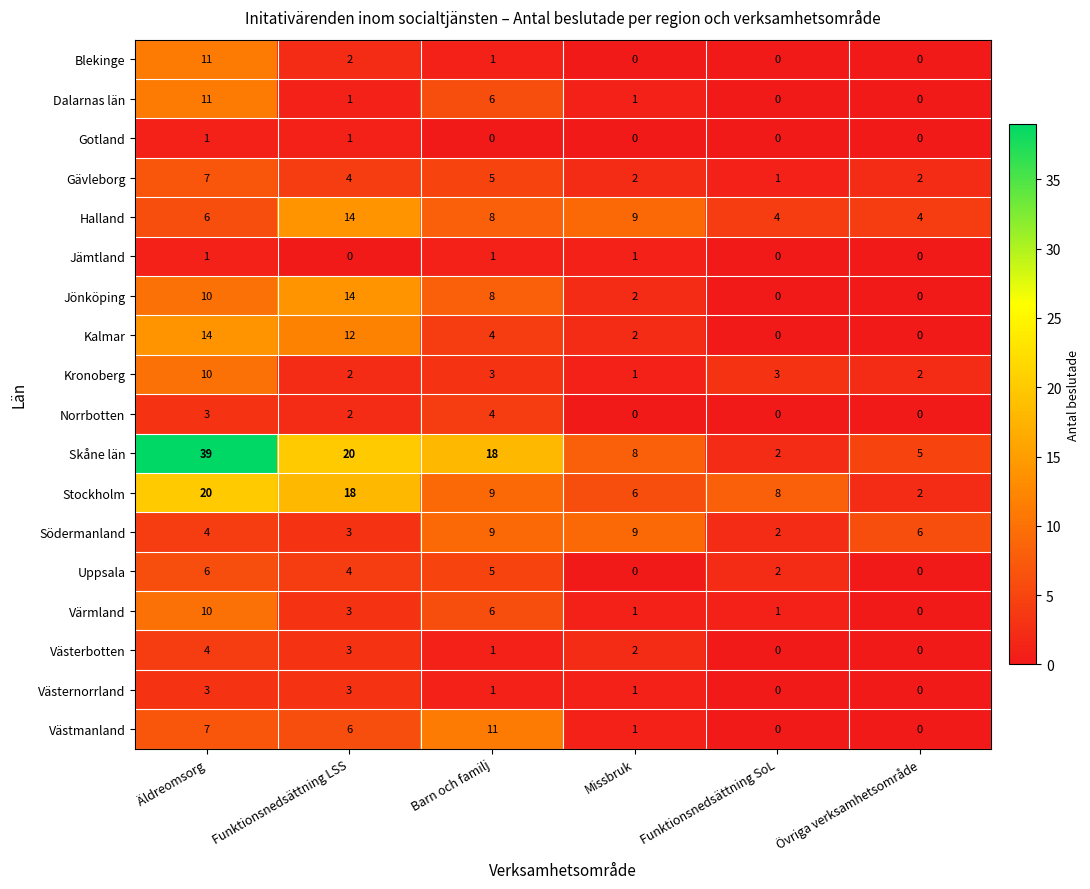

How many values in the Dalarnas län series are below 1?

2